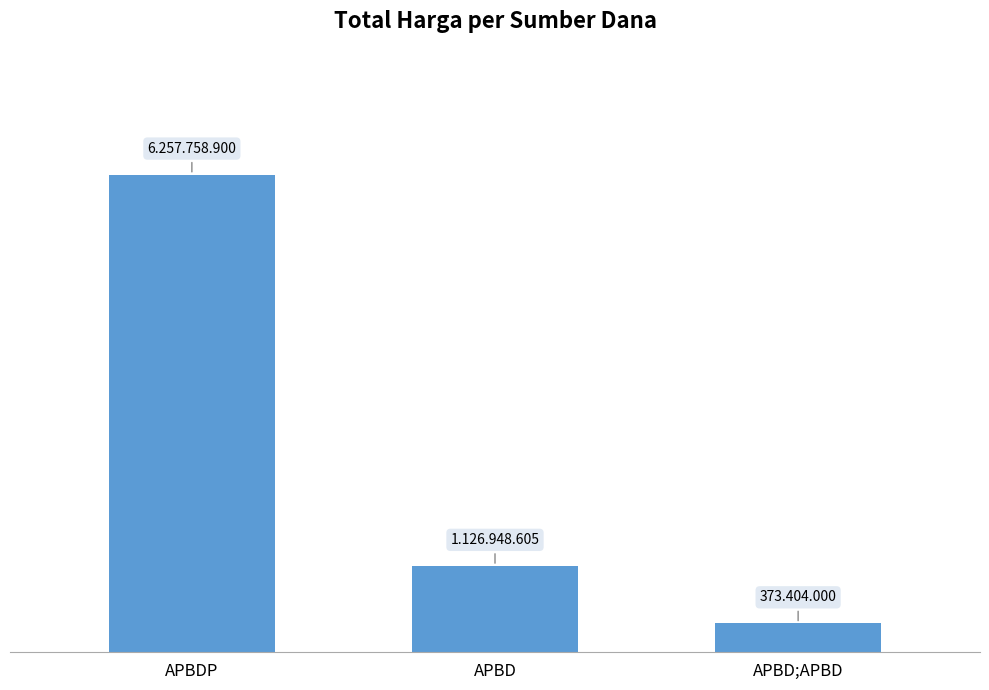

The value at APBD is 1126948605. True or false?

True